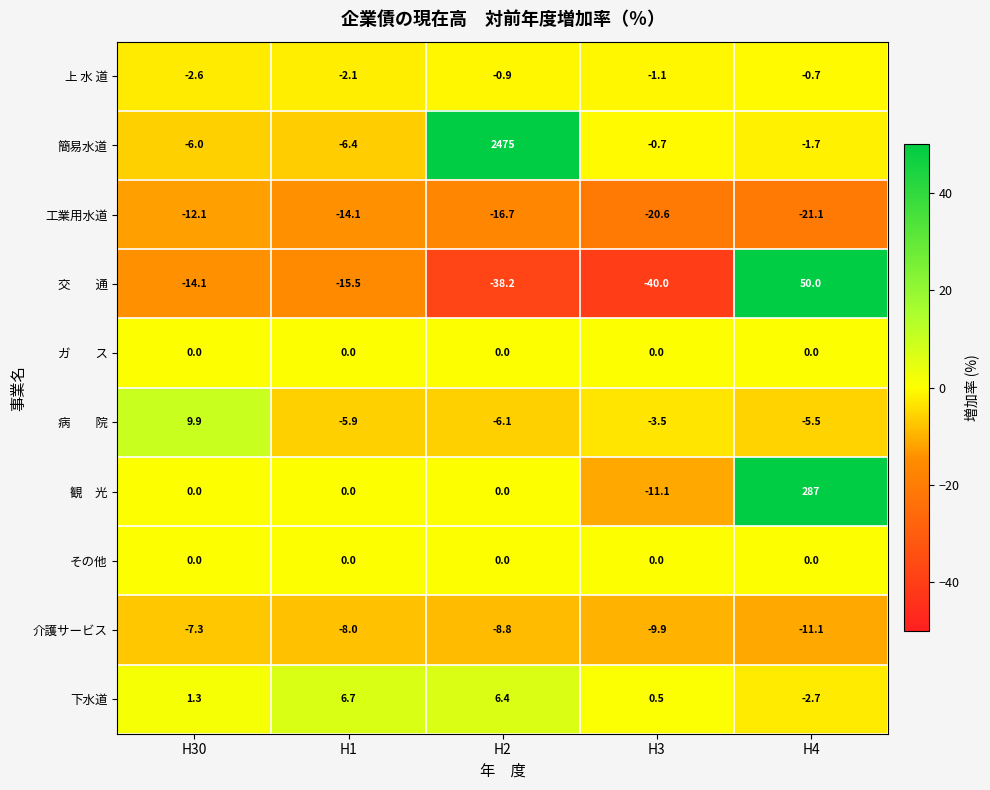

What value does the 工業用水道 series have at H2?

-16.7